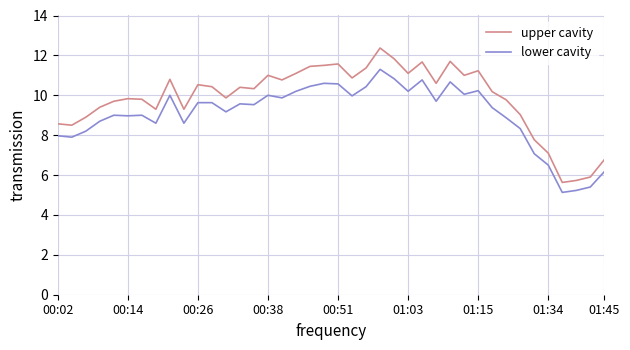

True or false: upper cavity and lower cavity cross at least once.

False